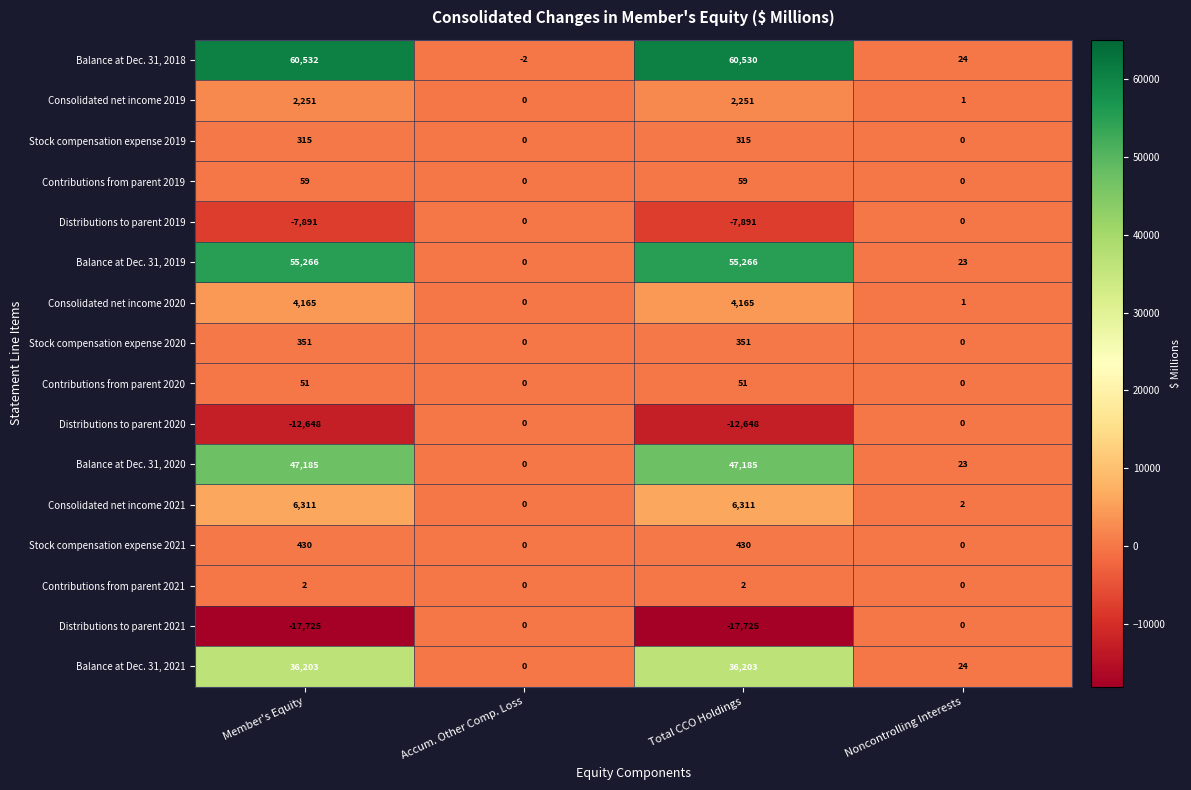

Count the Contributions from parent 2019 values in the range 0 to 59.

4